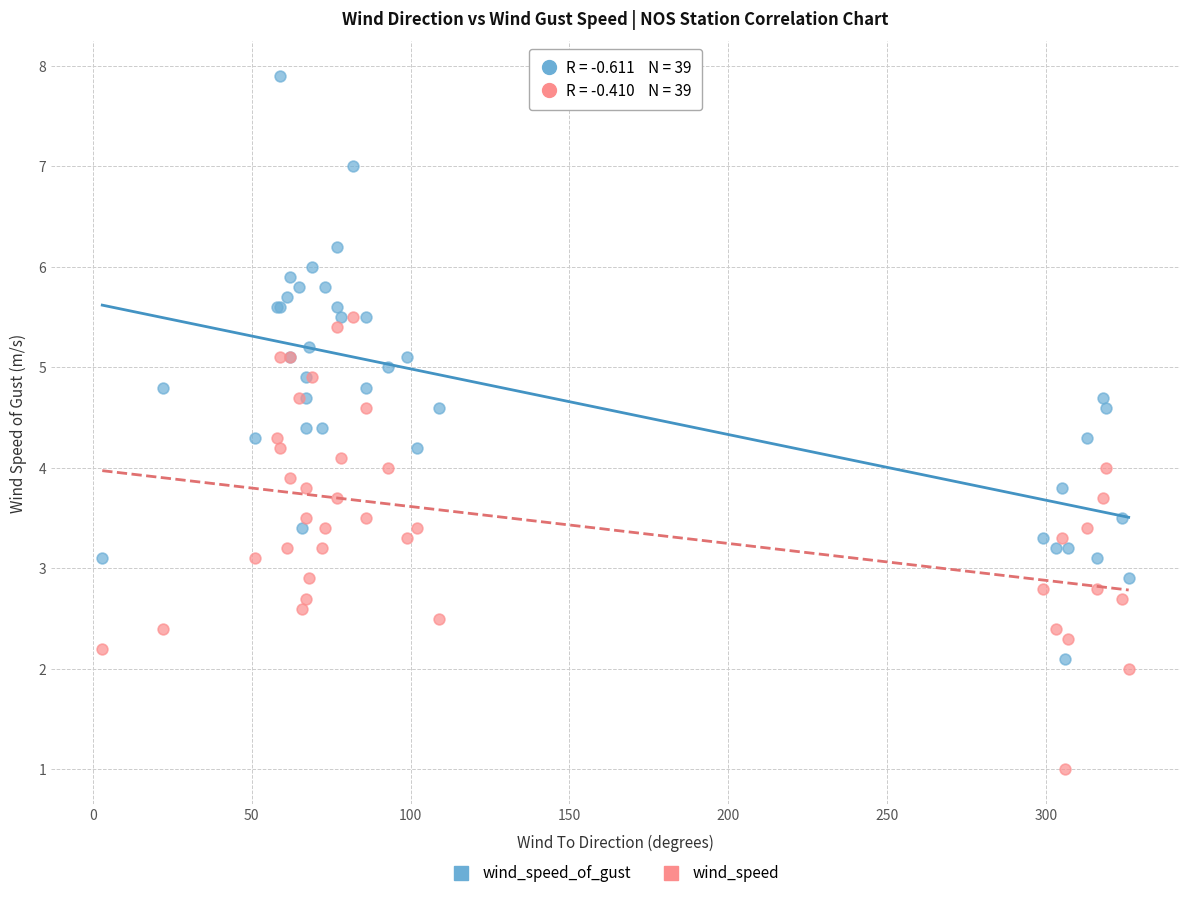

Which series contains the lowest Y value?

wind_speed